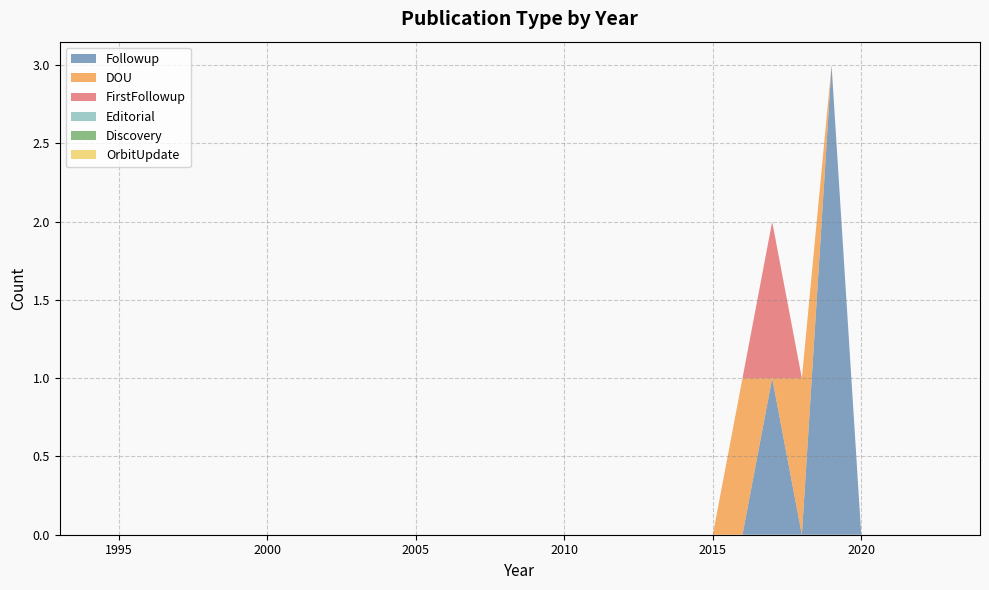

Reading right to left, what are all the values shown in this chart?

Followup: 2024=0	2023=0	2022=0	2021=0	2020=0	2019=3	2018=0	2017=1	2016=0	2015=0	2014=0	2013=0	2012=0	2011=0	2010=0	2009=0	2008=0	2007=0	2006=0	2005=0	2004=0	2003=0	2002=0	2001=0	2000=0	1999=0	1998=0	1997=0	1996=0	1995=0	1994=0	1993=0
DOU: 2024=0	2023=0	2022=0	2021=0	2020=0	2019=0	2018=1	2017=0	2016=1	2015=0	2014=0	2013=0	2012=0	2011=0	2010=0	2009=0	2008=0	2007=0	2006=0	2005=0	2004=0	2003=0	2002=0	2001=0	2000=0	1999=0	1998=0	1997=0	1996=0	1995=0	1994=0	1993=0
FirstFollowup: 2024=0	2023=0	2022=0	2021=0	2020=0	2019=0	2018=0	2017=1	2016=0	2015=0	2014=0	2013=0	2012=0	2011=0	2010=0	2009=0	2008=0	2007=0	2006=0	2005=0	2004=0	2003=0	2002=0	2001=0	2000=0	1999=0	1998=0	1997=0	1996=0	1995=0	1994=0	1993=0
Editorial: 2024=0	2023=0	2022=0	2021=0	2020=0	2019=0	2018=0	2017=0	2016=0	2015=0	2014=0	2013=0	2012=0	2011=0	2010=0	2009=0	2008=0	2007=0	2006=0	2005=0	2004=0	2003=0	2002=0	2001=0	2000=0	1999=0	1998=0	1997=0	1996=0	1995=0	1994=0	1993=0
Discovery: 2024=0	2023=0	2022=0	2021=0	2020=0	2019=0	2018=0	2017=0	2016=0	2015=0	2014=0	2013=0	2012=0	2011=0	2010=0	2009=0	2008=0	2007=0	2006=0	2005=0	2004=0	2003=0	2002=0	2001=0	2000=0	1999=0	1998=0	1997=0	1996=0	1995=0	1994=0	1993=0
OrbitUpdate: 2024=0	2023=0	2022=0	2021=0	2020=0	2019=0	2018=0	2017=0	2016=0	2015=0	2014=0	2013=0	2012=0	2011=0	2010=0	2009=0	2008=0	2007=0	2006=0	2005=0	2004=0	2003=0	2002=0	2001=0	2000=0	1999=0	1998=0	1997=0	1996=0	1995=0	1994=0	1993=0